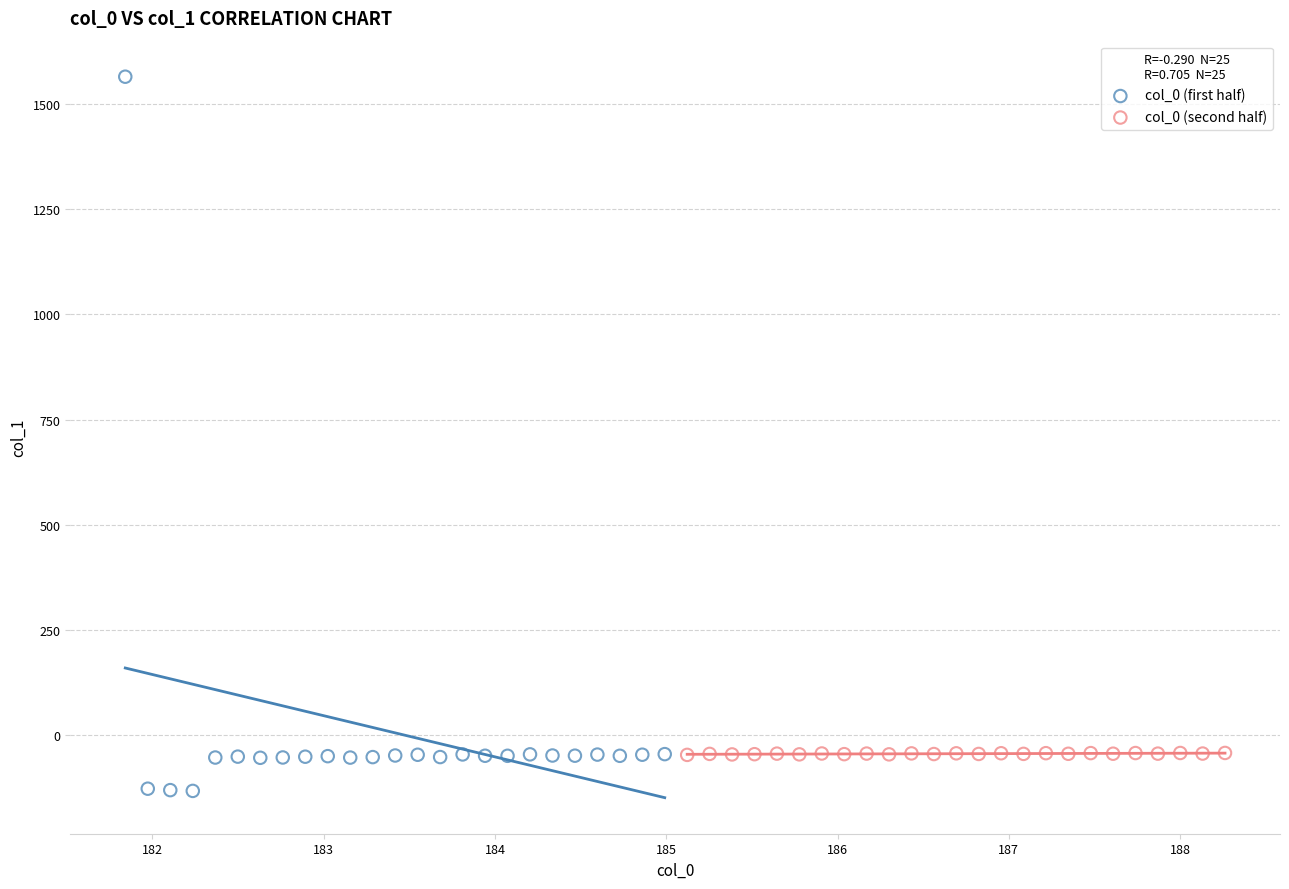

Which series has the largest Y range (max minus min)?

col_0 (first half)